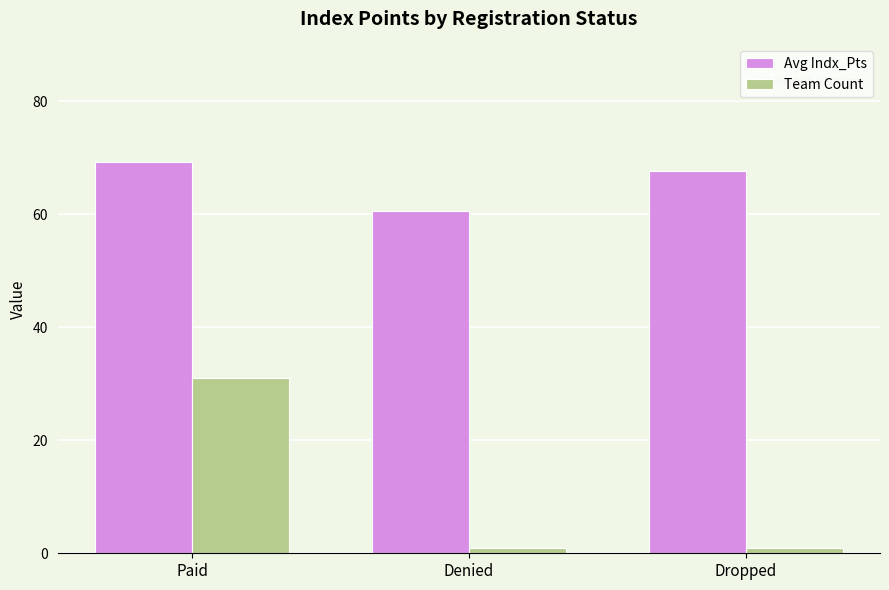

Rank the categories by Avg Indx_Pts value from lowest to highest.

Denied, Dropped, Paid